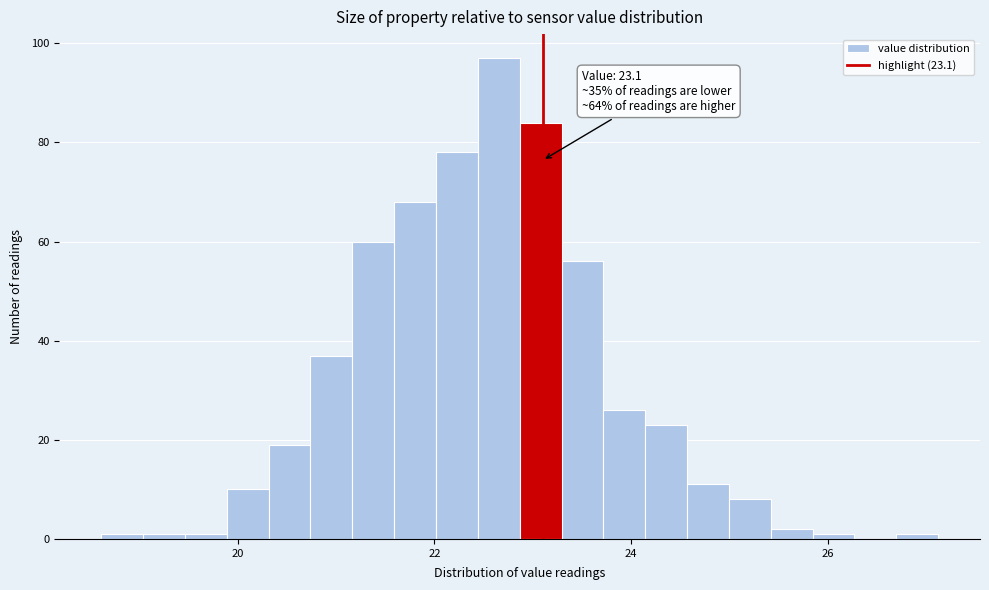

Read against the x-axis, roughly where is the centre of the tallest bar?

22.6